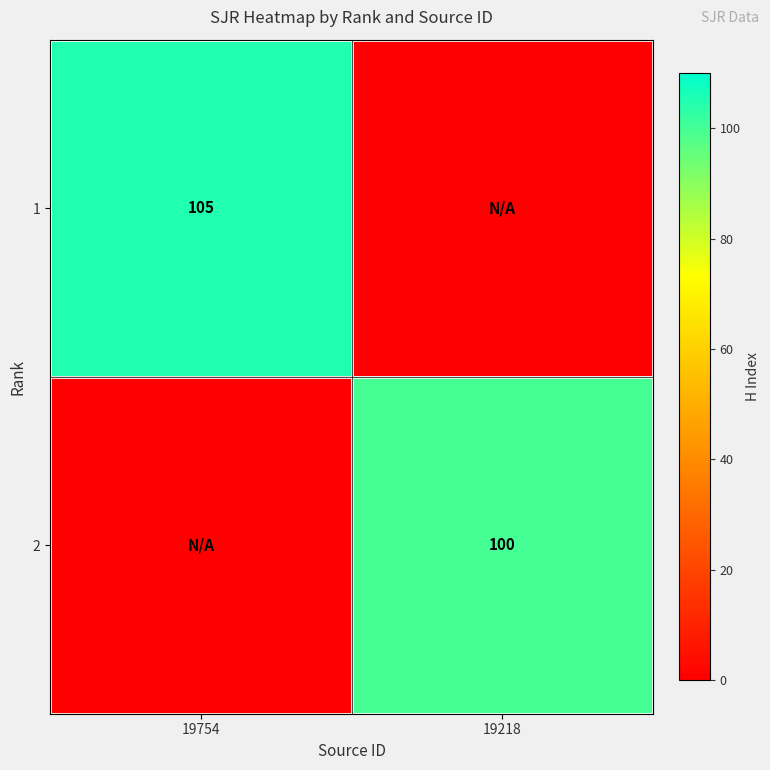

What is the maximum value shown in the chart?

105